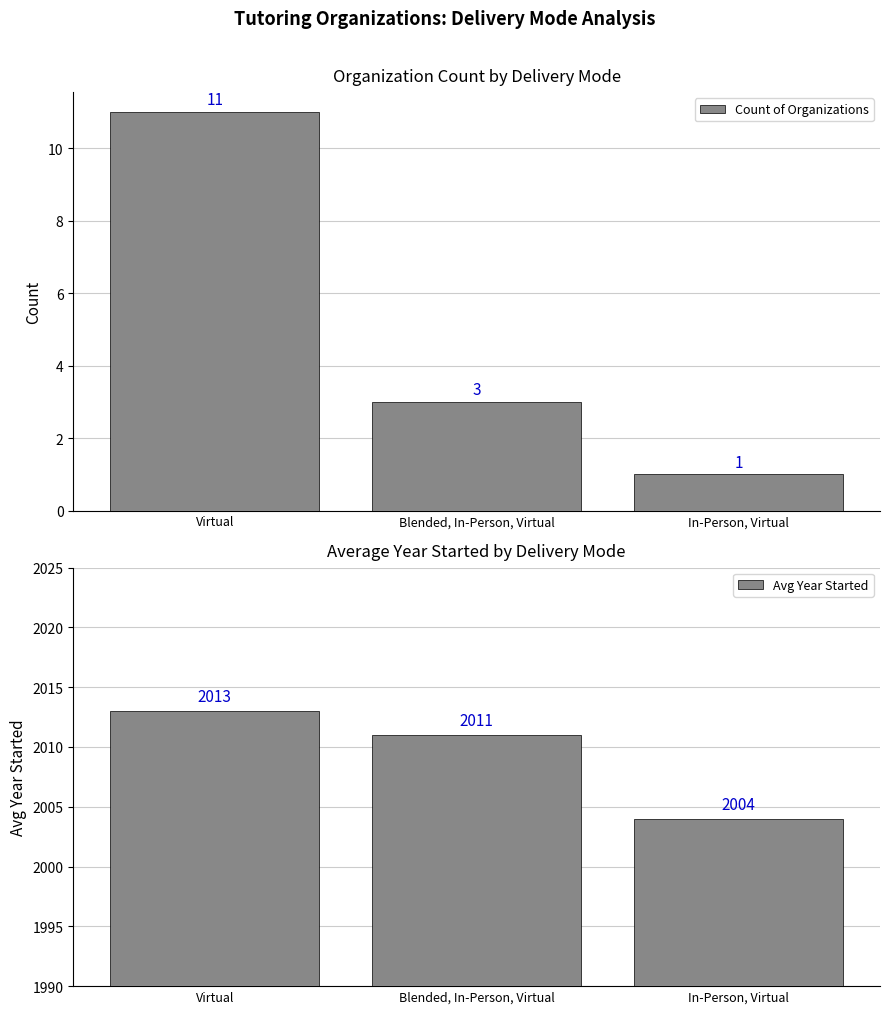

What is the smallest value displayed?

1